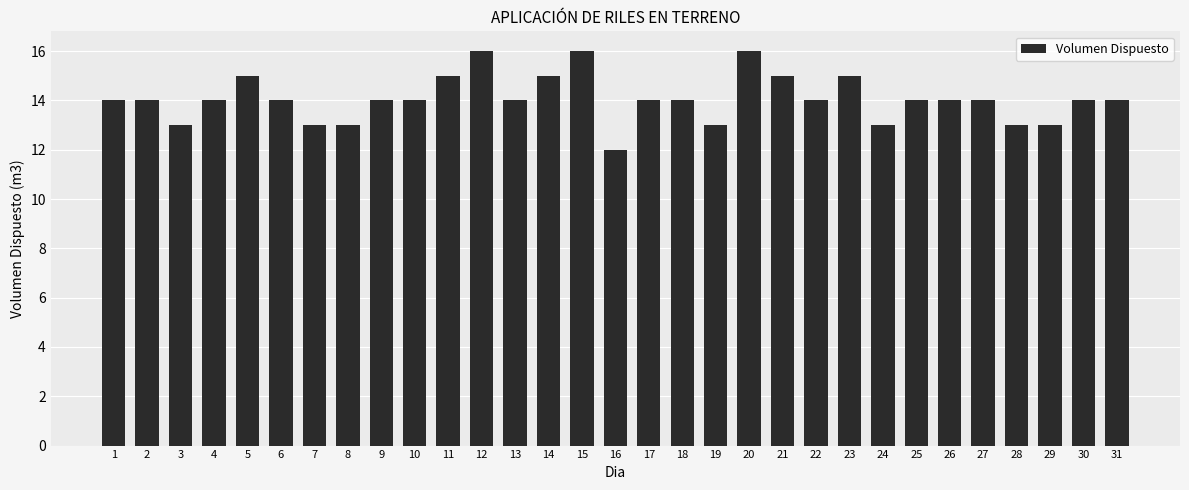

What is the ratio of the value at 22 to the value at 16?

1.2